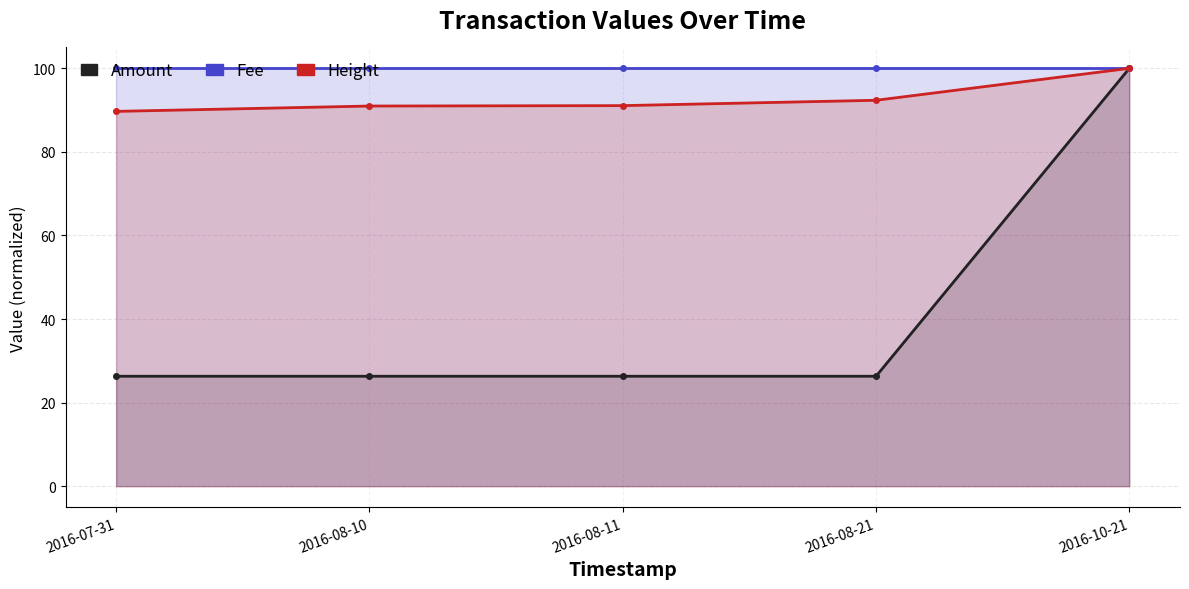

True or false: Amount has a value of 36.0 at 2016-08-10.

False